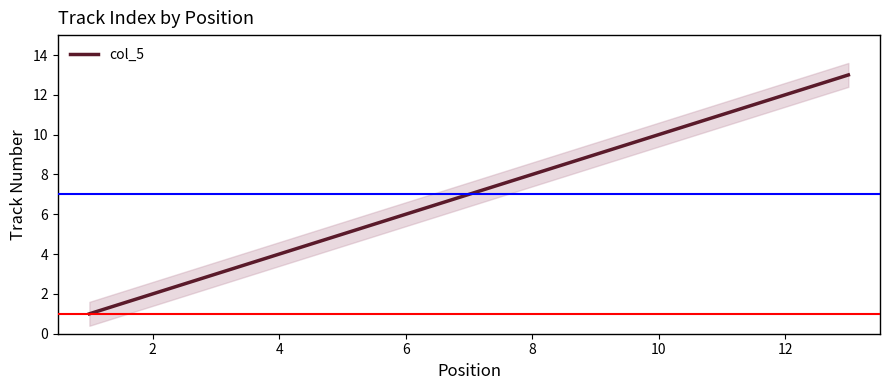

What is the greatest value displayed?

13